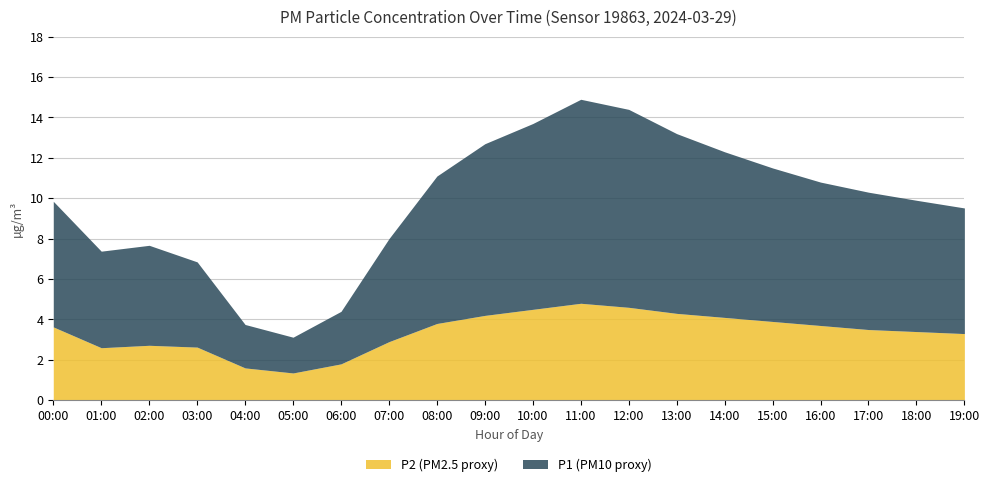

Is it true that P1 equals 2.7 at 16:00?

False